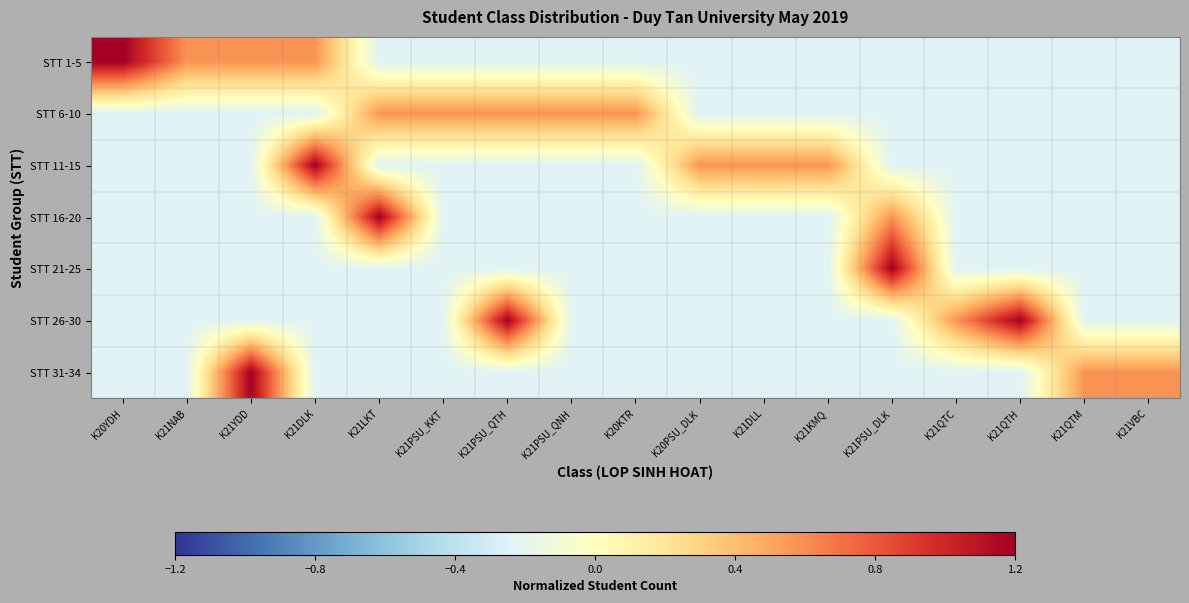

What is the smallest value displayed?

-0.2